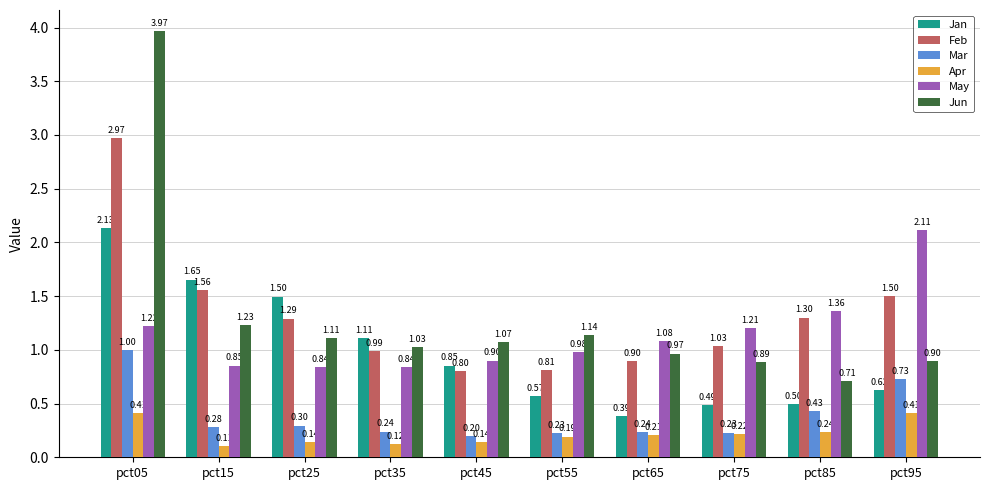

What are all the series names shown in the legend?

Jan, Feb, Mar, Apr, May, Jun